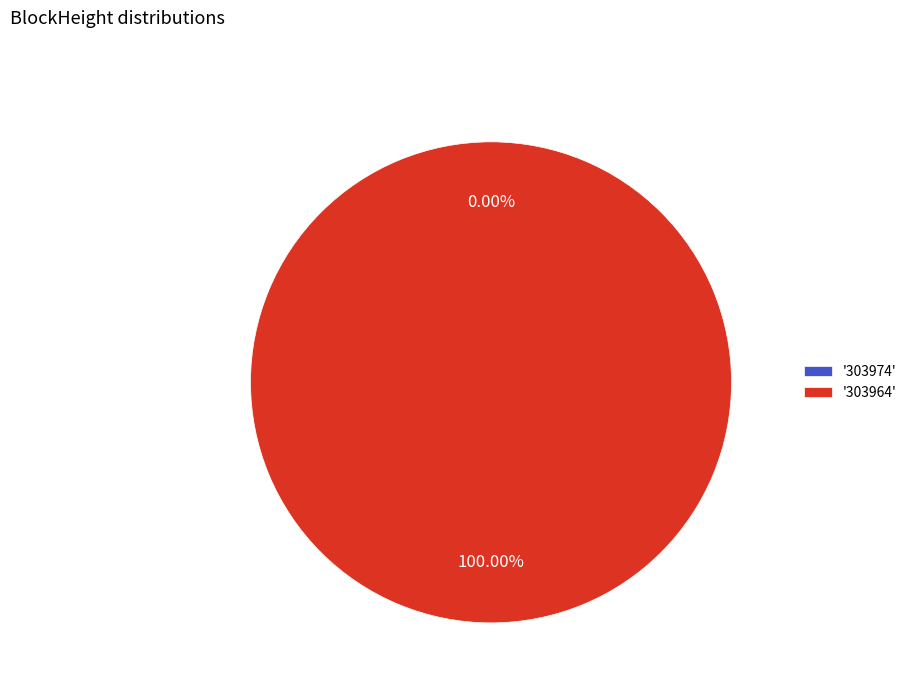

The 303974 slice represents 8% of the pie. True or false?

False